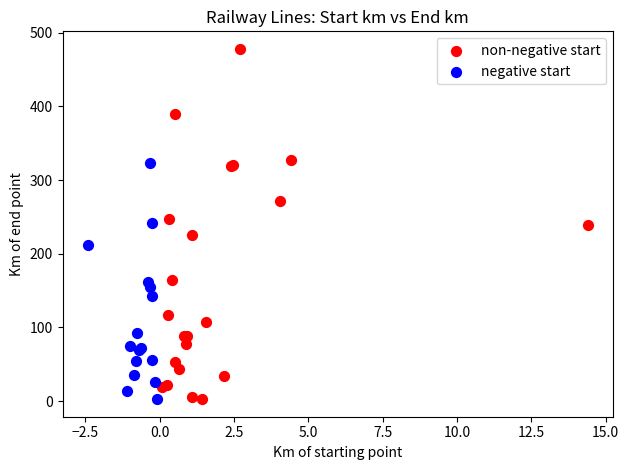

Which series contains the highest Y value?

non-negative start